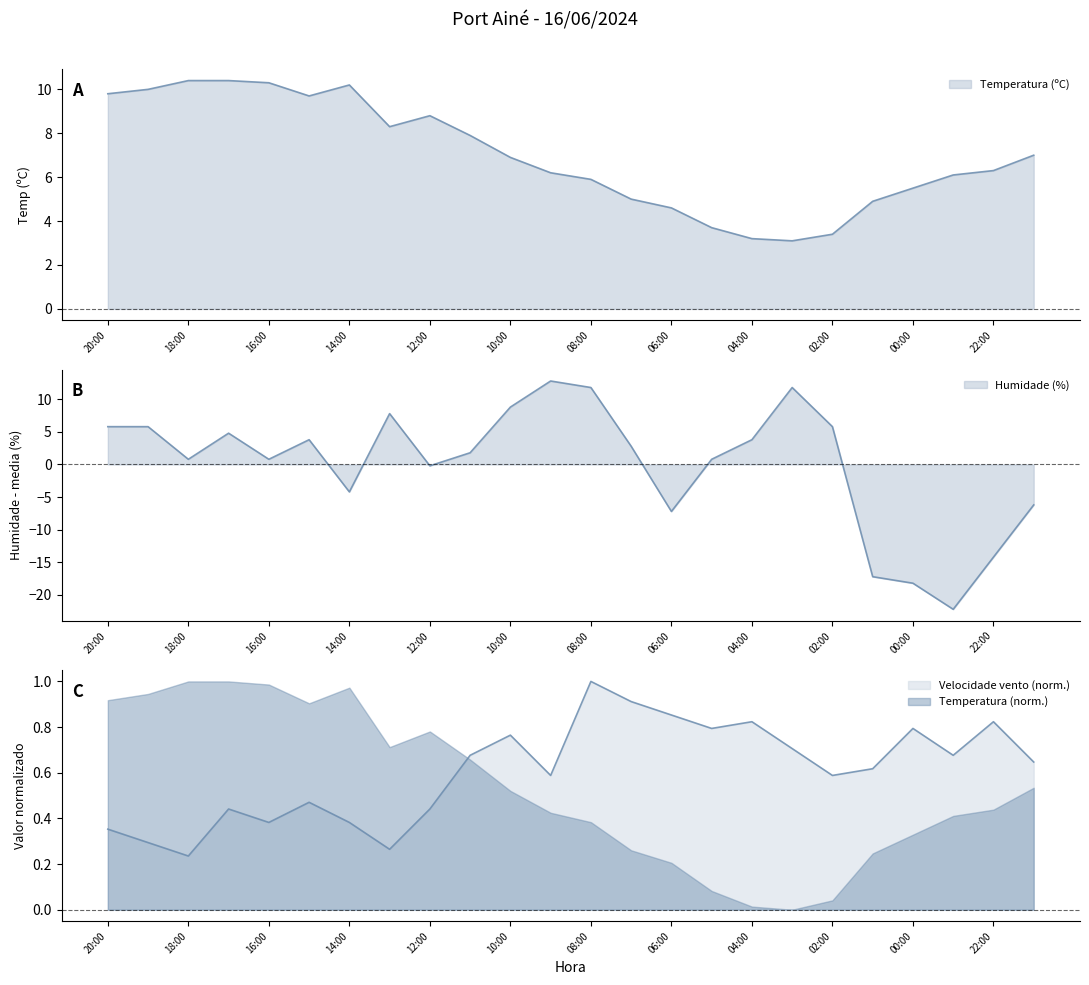

True or false: Velocidade do vento (km/h) and Temperatura (ºC) cross at least once.

False